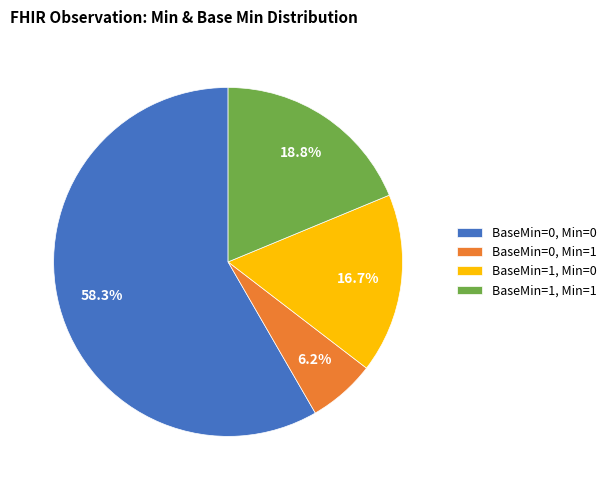

Rank the categories by value from lowest to highest.

BaseMin=0, Min=1, BaseMin=1, Min=0, BaseMin=1, Min=1, BaseMin=0, Min=0